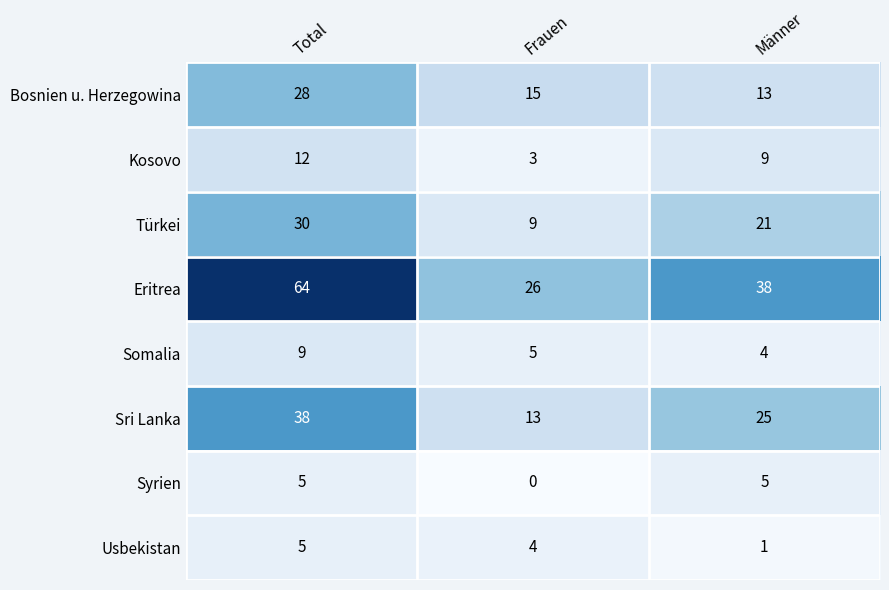

Is the value of Somalia at Männer greater than the value of Bosnien u. Herzegowina at Total?

No